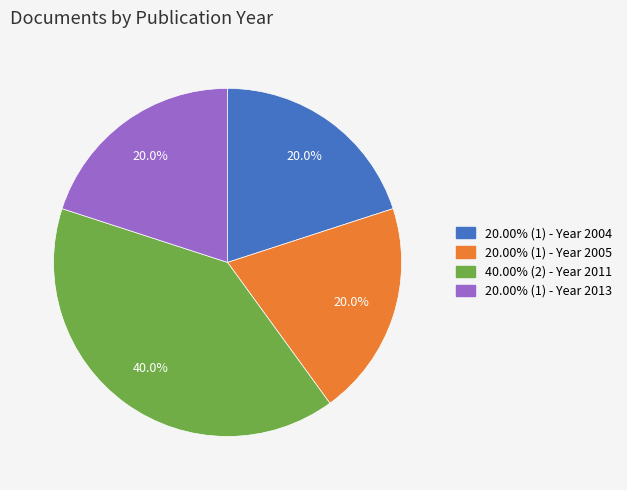

Approximately how many times larger is the value at 20.00% (1) - Year 2013 compared to 20.00% (1) - Year 2004?

1.0